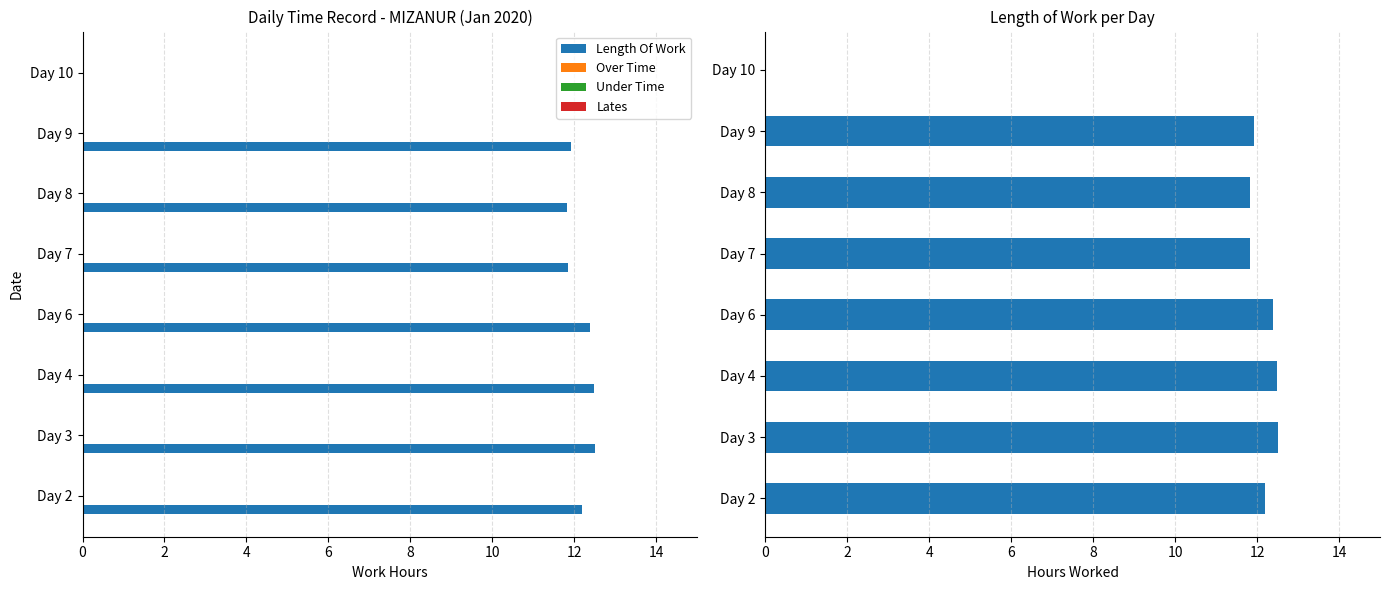

Which series has the widest spread of values?

Length Of Work